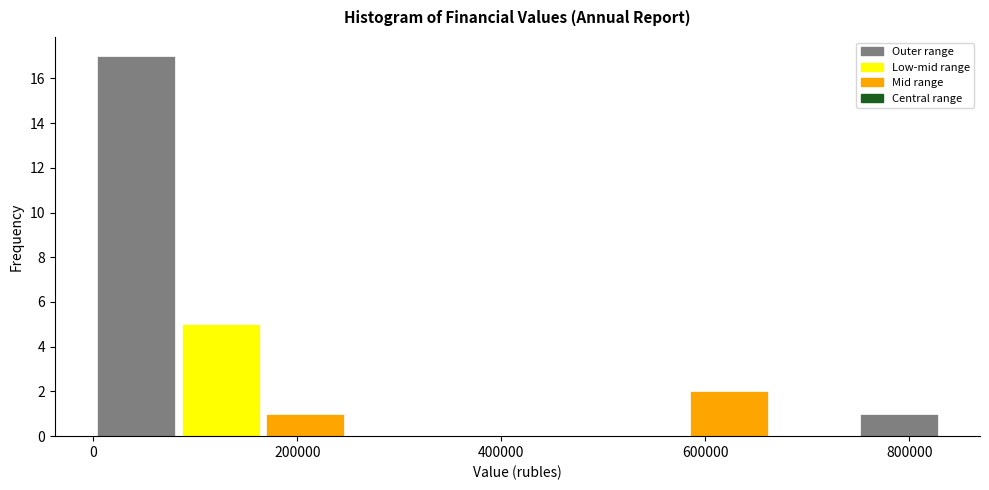

How tall is the bar that spans 80000 to 160000 on the x-axis? Neither the bar edges nor the heights are printed on the chart, so give them approximately, as read against the axes.

5